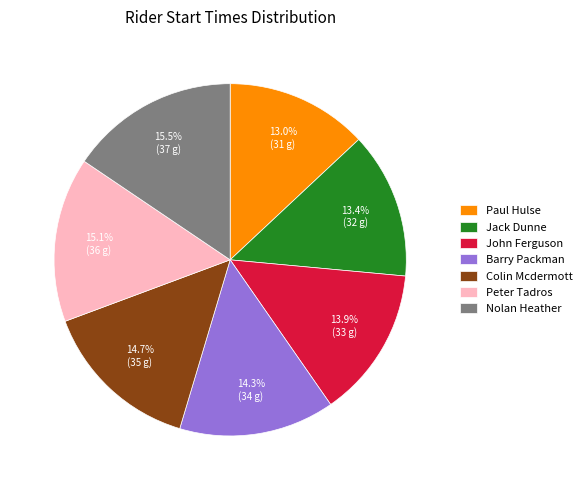

What is the ratio of the value at Colin Mcdermott to the value at Nolan Heather?

0.9